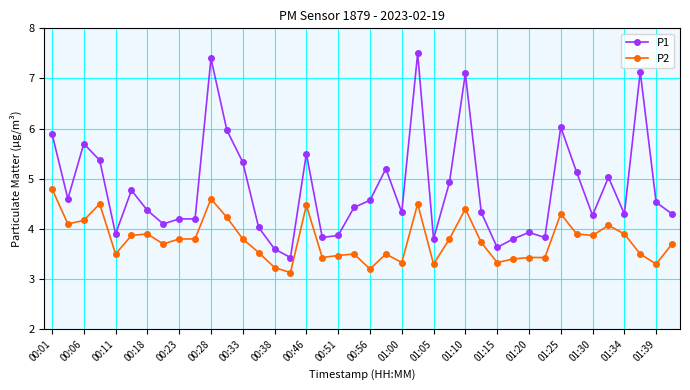

What is the value of the P2 point at the 8th from the left?

3.7